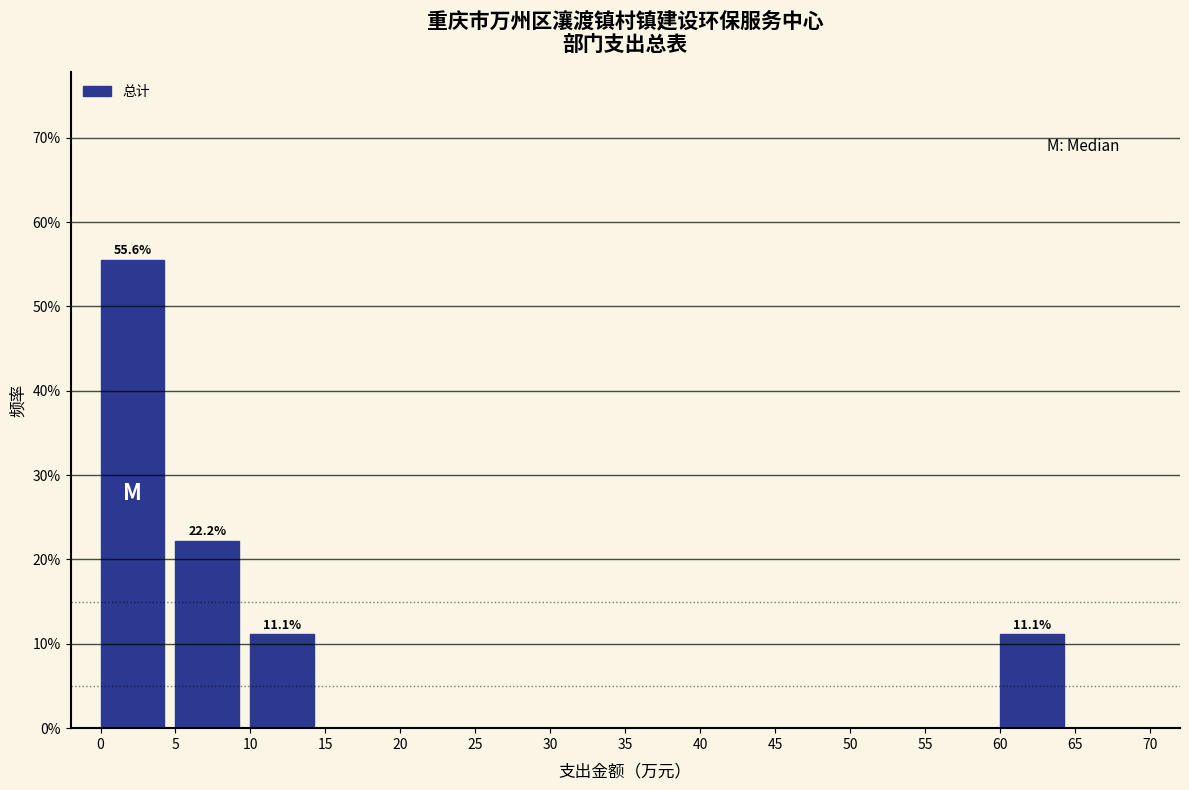

Which range on the x-axis has the tallest bar?

0 to 5